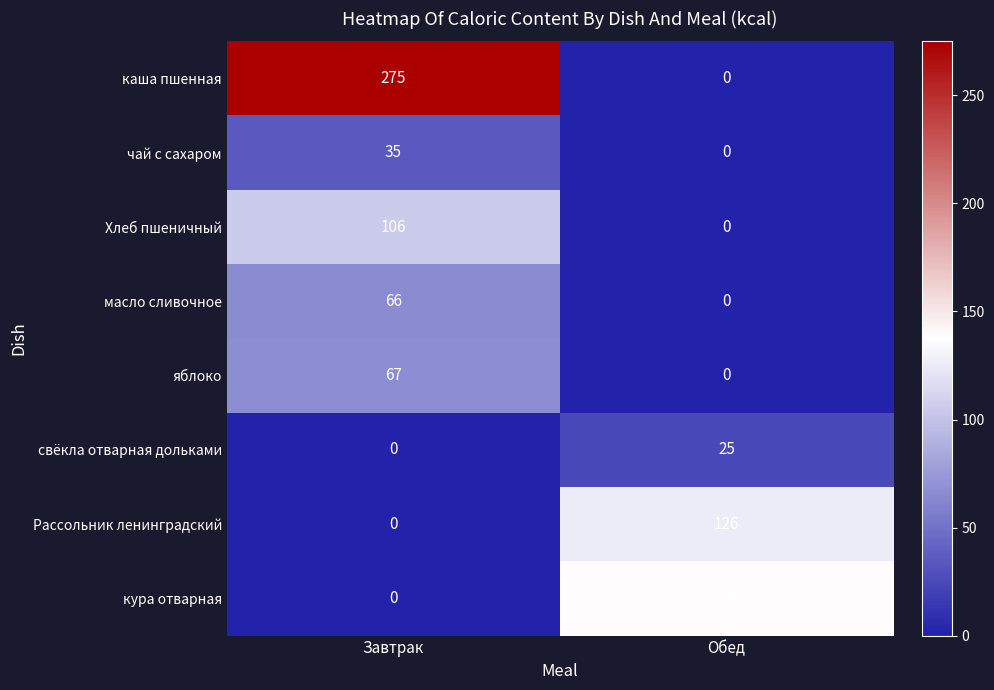

At which category is the sum across all series the highest?

Завтрак